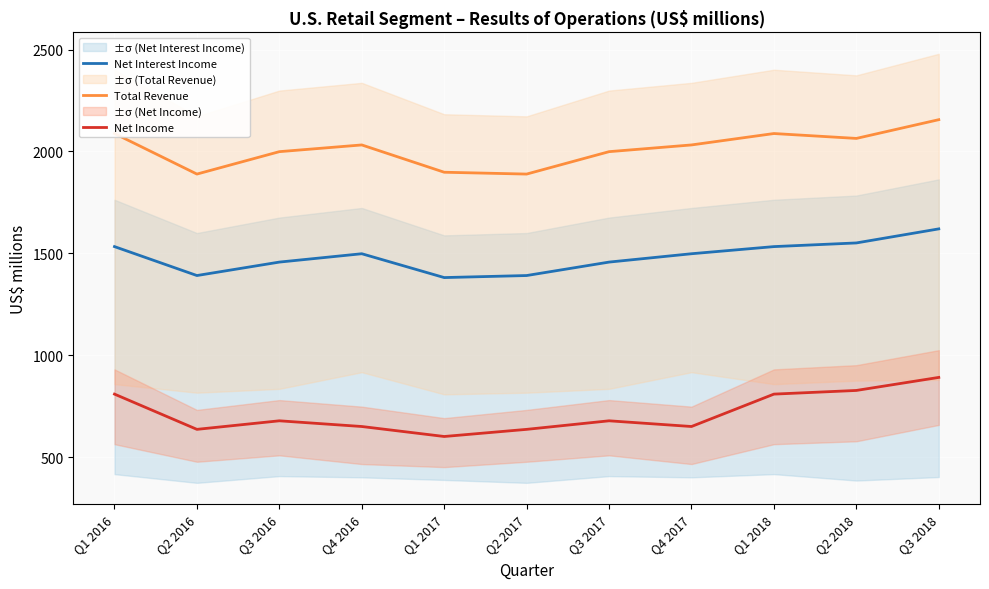

What is the label of the 3rd point from the right?

Q1 2018